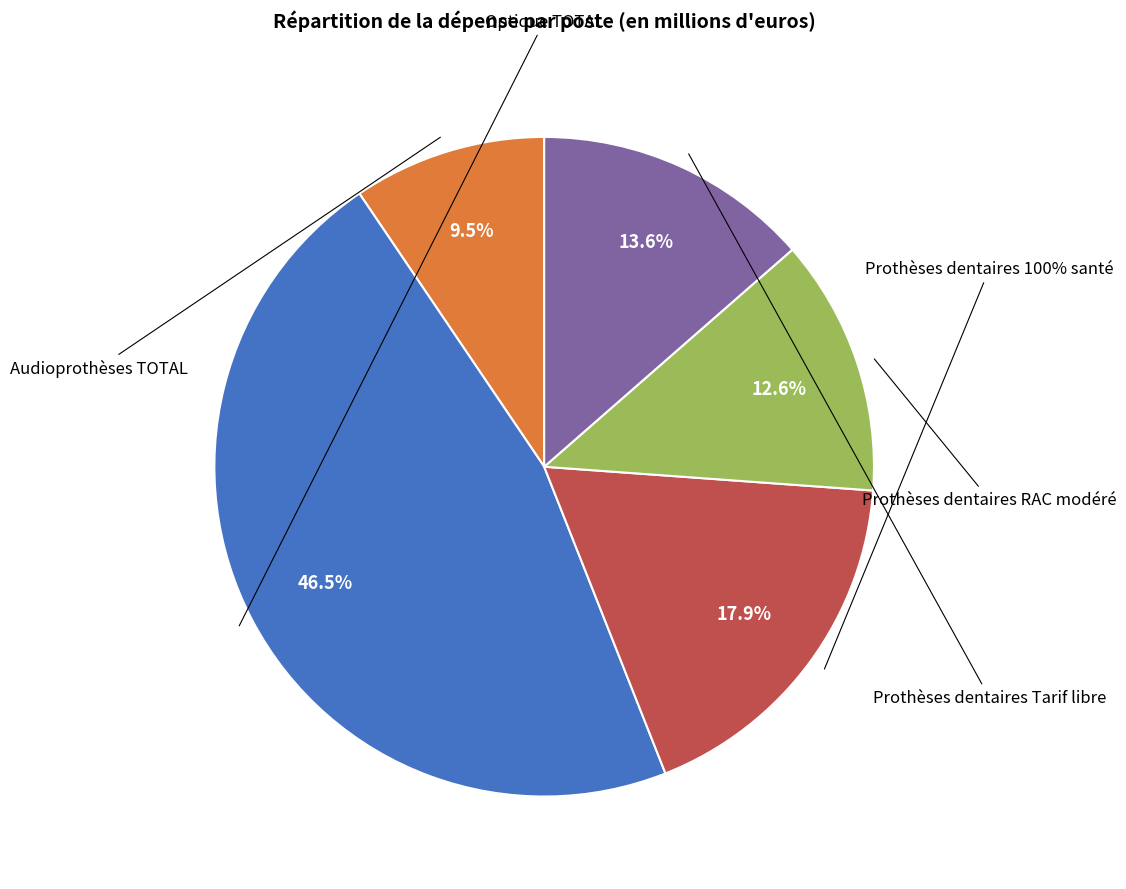

Which slice is the smallest?

Audioprothèses TOTAL